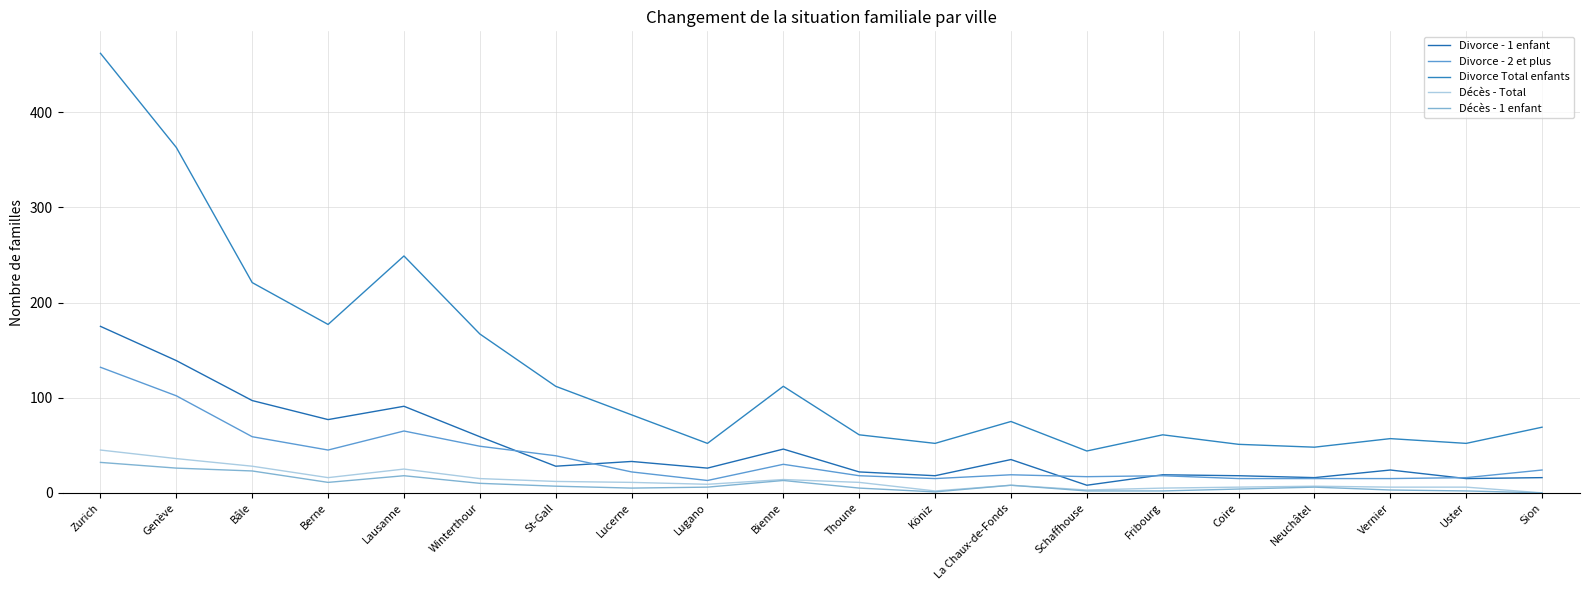

In Décès - Total, how many points are lower than both neighbors (excluding endpoints)?

4